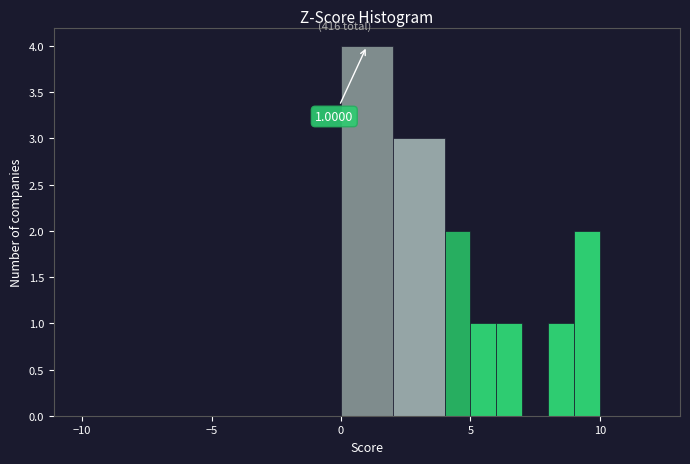

Around what value on the x-axis is the tallest bar? Give the approximate position of its centre, as read against the axis.

1.0